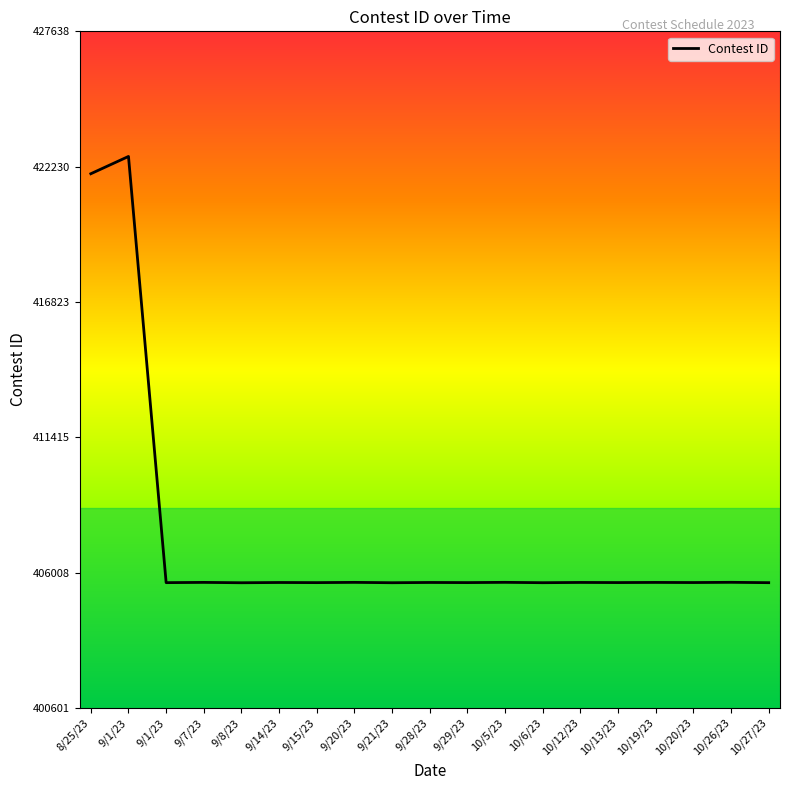

The value at 10/19/23 is 405614. True or false?

True